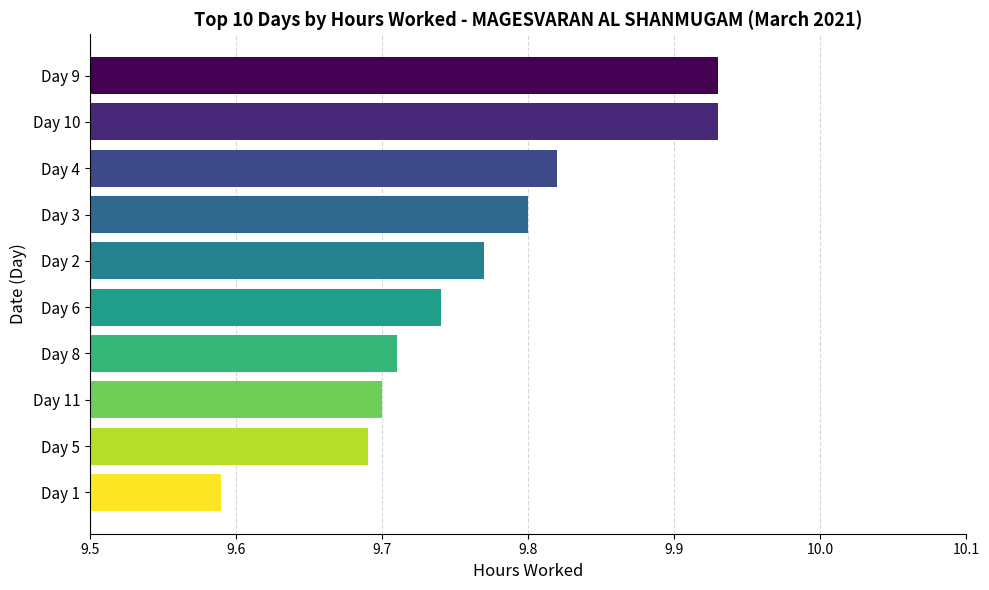

The chart shows a value of 2.7 at Day 8. True or false?

False